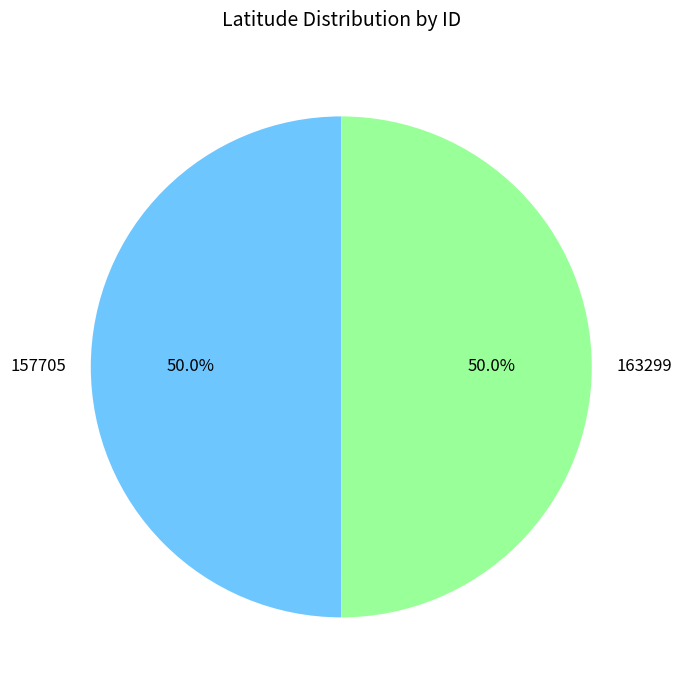

Approximately how many times larger is the value at 157705 compared to 163299?

1.0